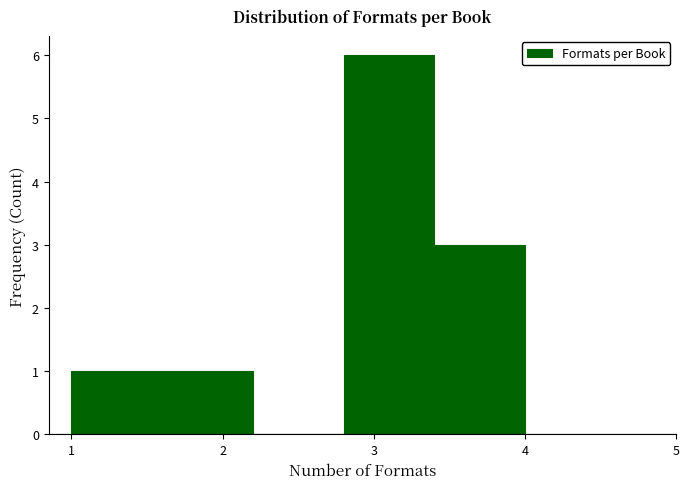

Reading left to right, list every bar in this chart as the range it spans on the x-axis followed by its height. The values are not printed on the chart, so give them approximately, as read against the axis.

1.0 to 1.6: 1
1.6 to 2.2: 1
2.2 to 2.8: 0
2.8 to 3.4: 6
3.4 to 4.0: 3